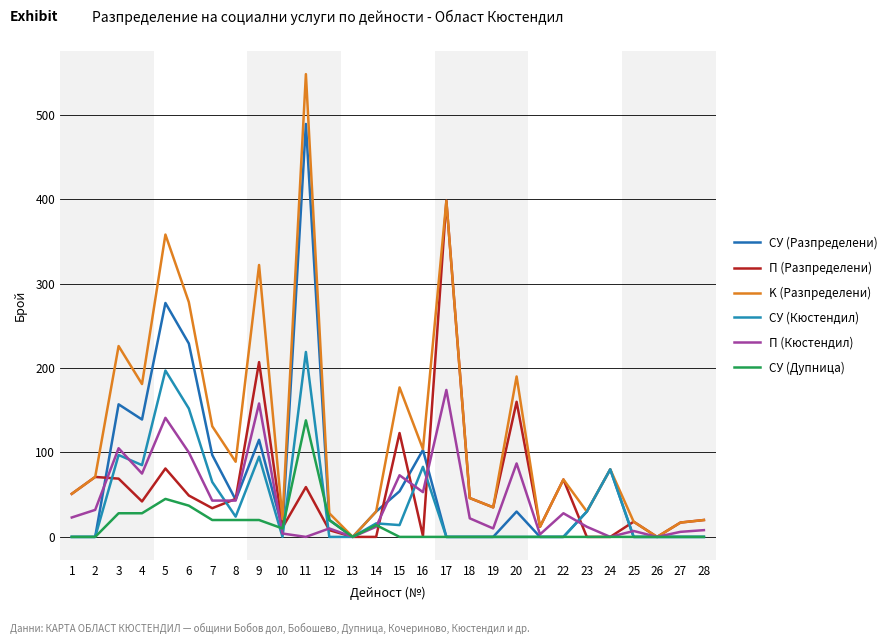

Does the chart display data point markers on the line(s)?

No